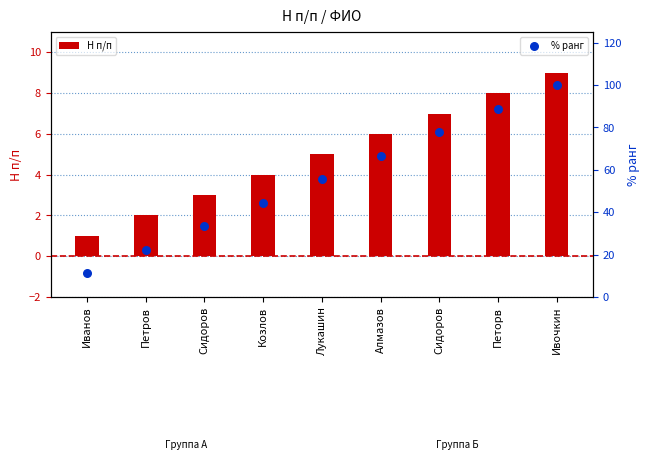

Which series reaches the maximum Y coordinate?

% ранг